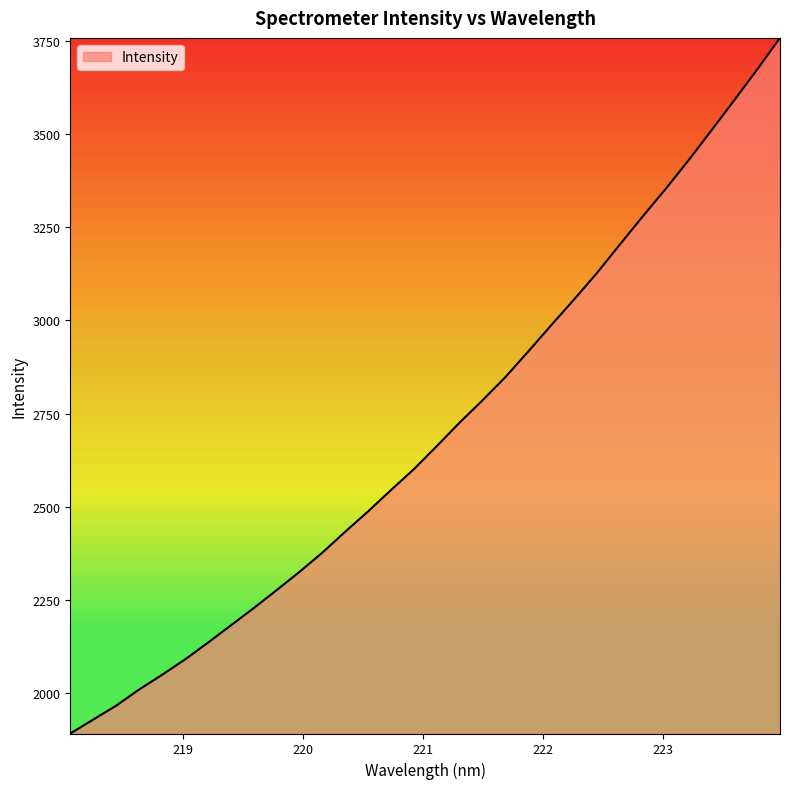

What is the maximum value shown in the chart?

3757.8